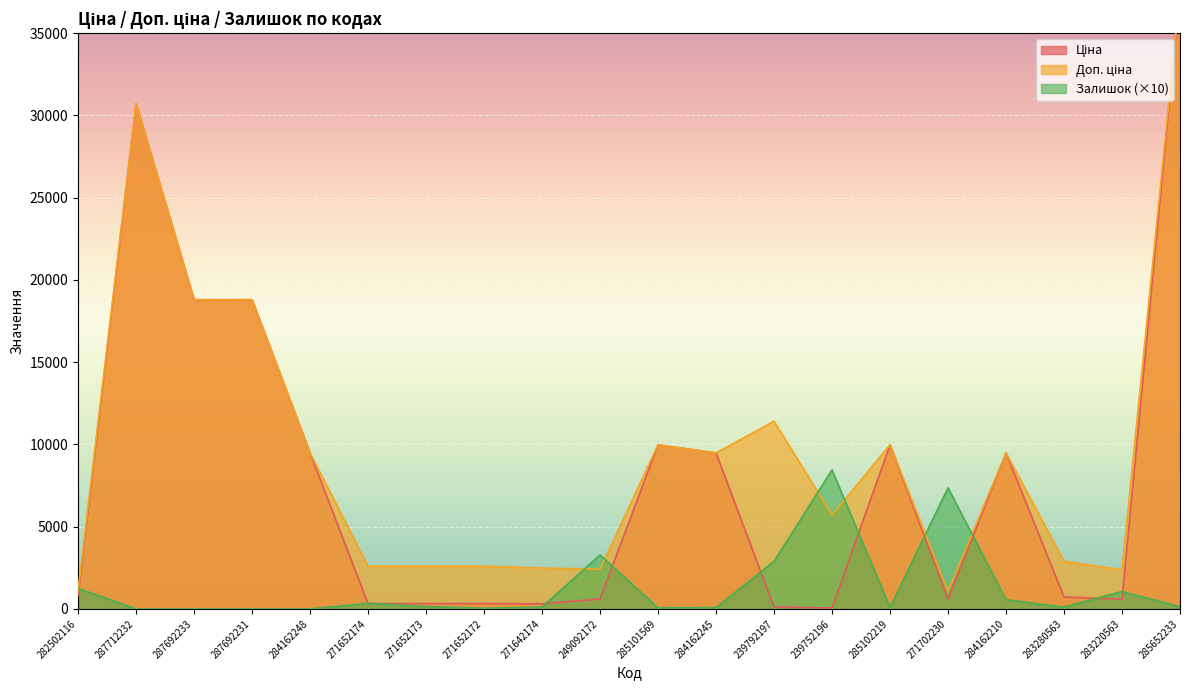

Reading left to right, what are all the values shown in this chart?

Ціна: 282502116=818.5	287712232=30717.1	287692233=18796.8	287692231=18796.8	284162248=9480.1	271652174=324.8	271652173=324.8	271652172=324.8	271642174=310.3	249092172=603.7	285101569=9975.0	284162245=9480.1	239792197=114.1	239752196=57.0	285102219=9975.0	271702230=589.9	284162210=9480.1	283280563=724.5	283220563=591.6	285652233=37593.6
Доп. ціна: 282502116=1109.2	287712232=30717.1	287692233=18796.8	287692231=18796.8	284162248=9480.1	271652174=2598.3	271652173=2598.3	271652172=2598.3	271642174=2482.4	249092172=2414.8	285101569=9975.0	284162245=9480.1	239792197=11410.0	239752196=5705.0	285102219=9975.0	271702230=1081.7	284162210=9480.1	283280563=2897.8	283220563=2366.5	285652233=37593.6
Залишок: 282502116=1250.0	287712232=0.0	287692233=0.0	287692231=0.0	284162248=0.0	271652174=340.0	271652173=150.0	271652172=40.0	271642174=110.0	249092172=3280.0	285101569=70.0	284162245=80.0	239792197=2890.0	239752196=8450.0	285102219=90.0	271702230=7360.0	284162210=560.0	283280563=110.0	283220563=1060.0	285652233=130.0